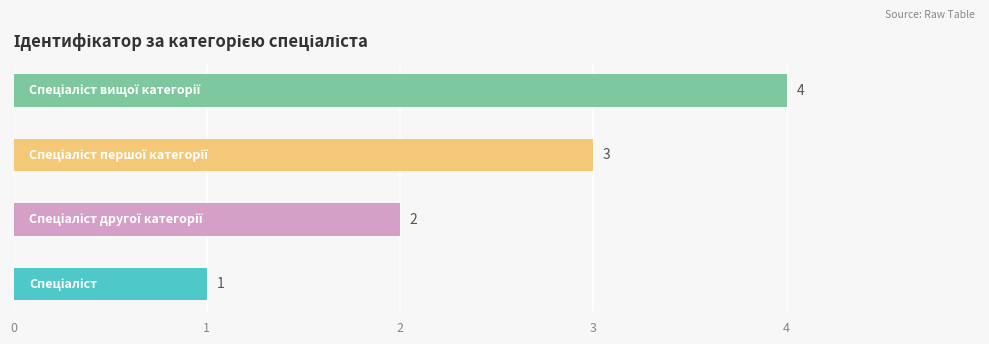

What is the sum of all values?

10